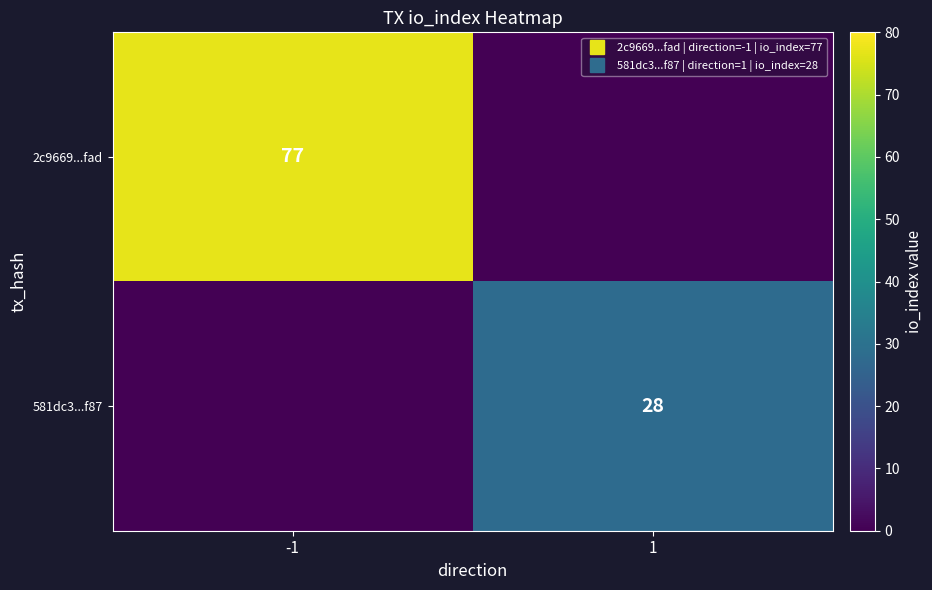

Which series has the largest total across all categories?

2c9669...fad